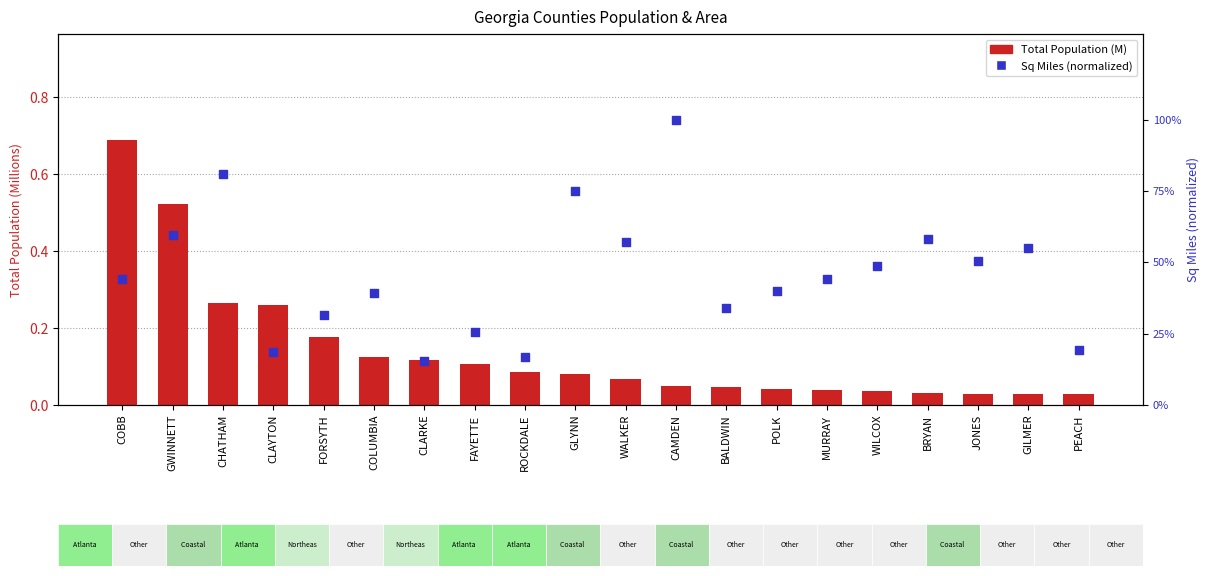

Is the value of Total Population (M) at GWINNETT greater than the value of Sq Miles (normalized) at GLYNN?

No